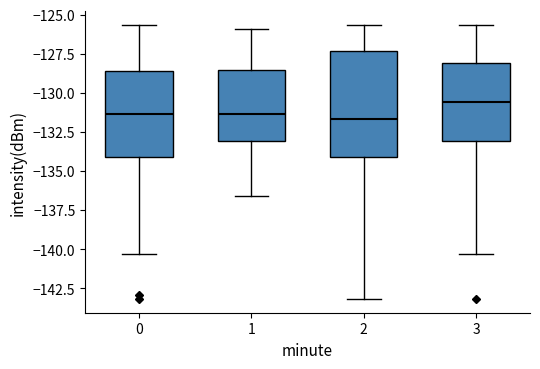

Which box's median line is the highest?

3